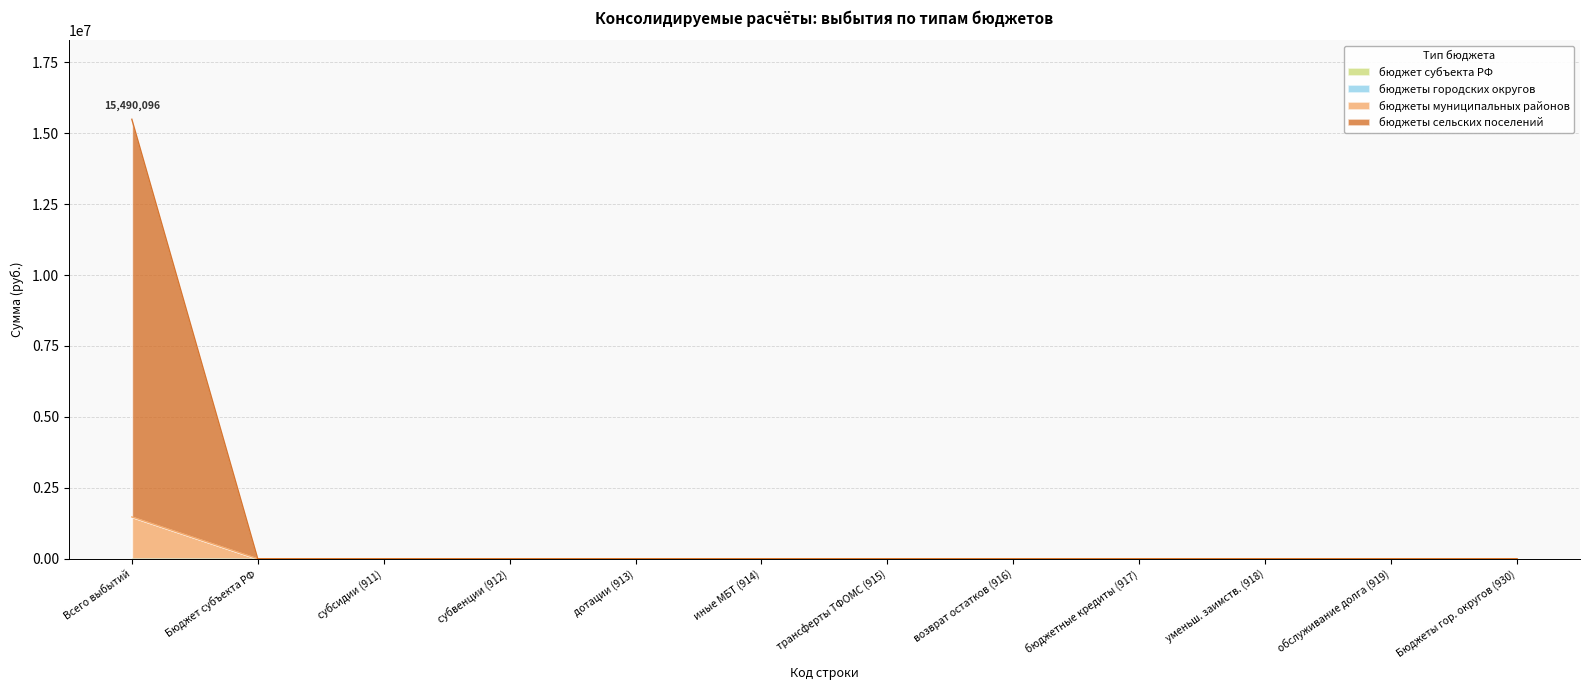

How many data points does each series have?

12